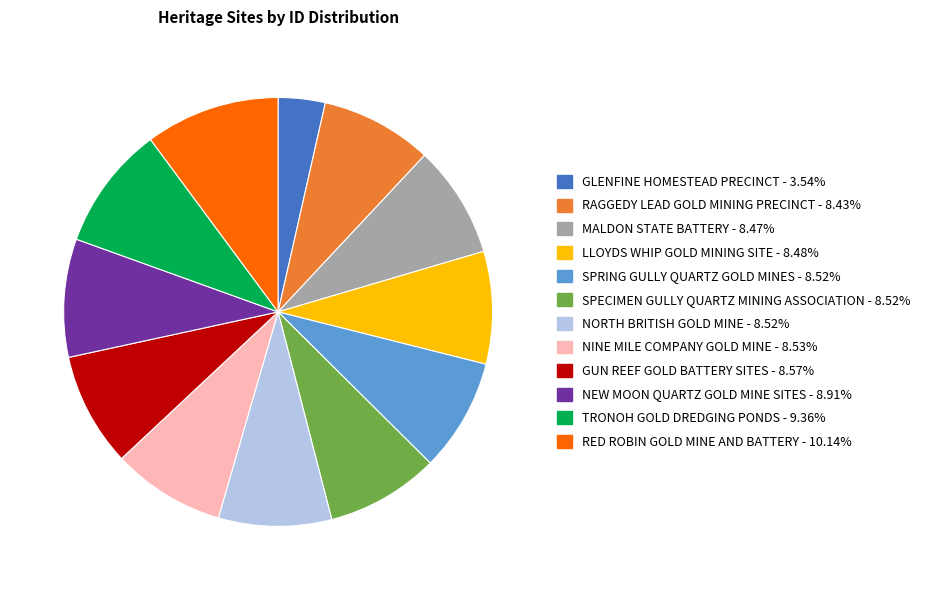

Approximately how many times larger is the value at RED ROBIN GOLD MINE AND BATTERY compared to TRONOH GOLD DREDGING PONDS?

1.1